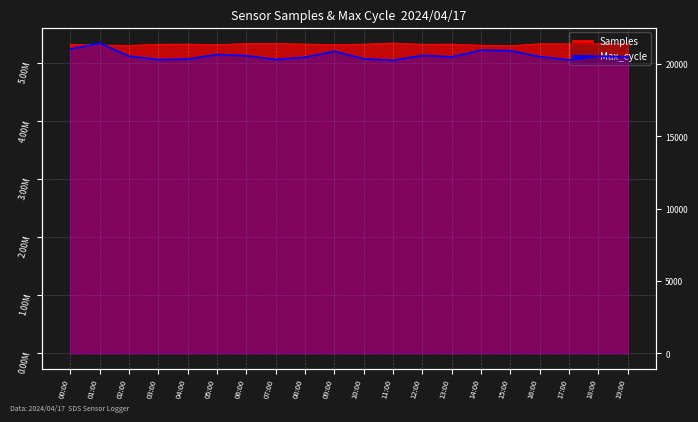

Rank the categories by value from highest to lowest.

01:00, 00:00, 14:00, 15:00, 09:00, 05:00, 12:00, 06:00, 18:00, 02:00, 16:00, 19:00, 13:00, 08:00, 10:00, 04:00, 07:00, 03:00, 17:00, 11:00